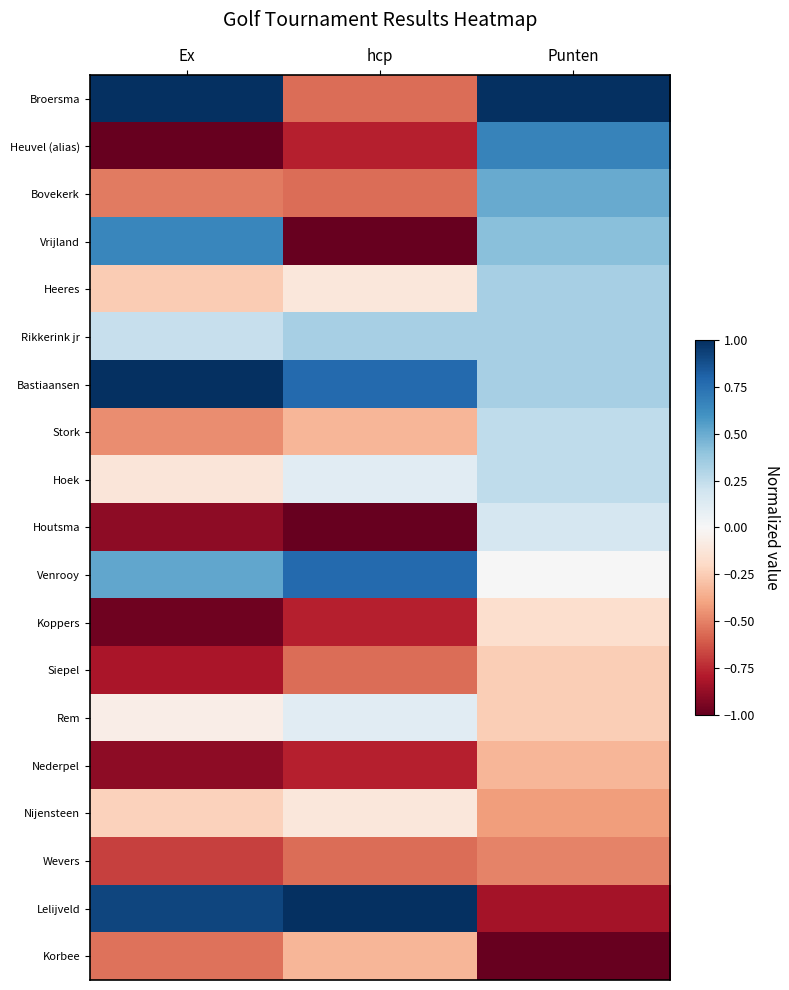

Reading right to left, list all the values displayed in this chart.

Broersma: Punten=1.0	hcp=-0.6	Ex=1.0
Heuvel (alias): Punten=0.7	hcp=-0.8	Ex=-1.0
Bovekerk: Punten=0.5	hcp=-0.6	Ex=-0.5
Vrijland: Punten=0.4	hcp=-1.0	Ex=0.7
Heeres: Punten=0.3	hcp=-0.1	Ex=-0.3
Rikkerink jr: Punten=0.3	hcp=0.3	Ex=0.2
Bastiaansen: Punten=0.3	hcp=0.8	Ex=1.0
Stork: Punten=0.2	hcp=-0.3	Ex=-0.5
Hoek: Punten=0.2	hcp=0.1	Ex=-0.1
Houtsma: Punten=0.2	hcp=-1.0	Ex=-0.9
Venrooy: Punten=0.0	hcp=0.8	Ex=0.5
Koppers: Punten=-0.2	hcp=-0.8	Ex=-1.0
Siepel: Punten=-0.2	hcp=-0.6	Ex=-0.8
Rem: Punten=-0.2	hcp=0.1	Ex=-0.1
Nederpel: Punten=-0.3	hcp=-0.8	Ex=-0.9
Nijensteen: Punten=-0.4	hcp=-0.1	Ex=-0.2
Wevers: Punten=-0.5	hcp=-0.6	Ex=-0.7
Lelijveld: Punten=-0.8	hcp=1.0	Ex=0.9
Korbee: Punten=-1.0	hcp=-0.3	Ex=-0.5